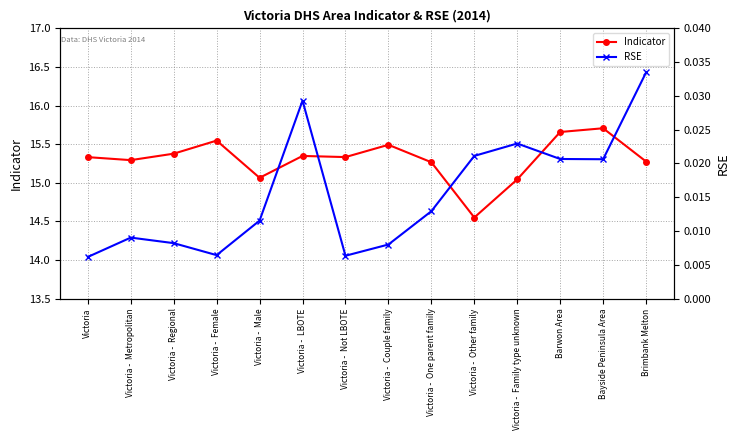

Which label corresponds to the smallest value in the chart?

Victoria